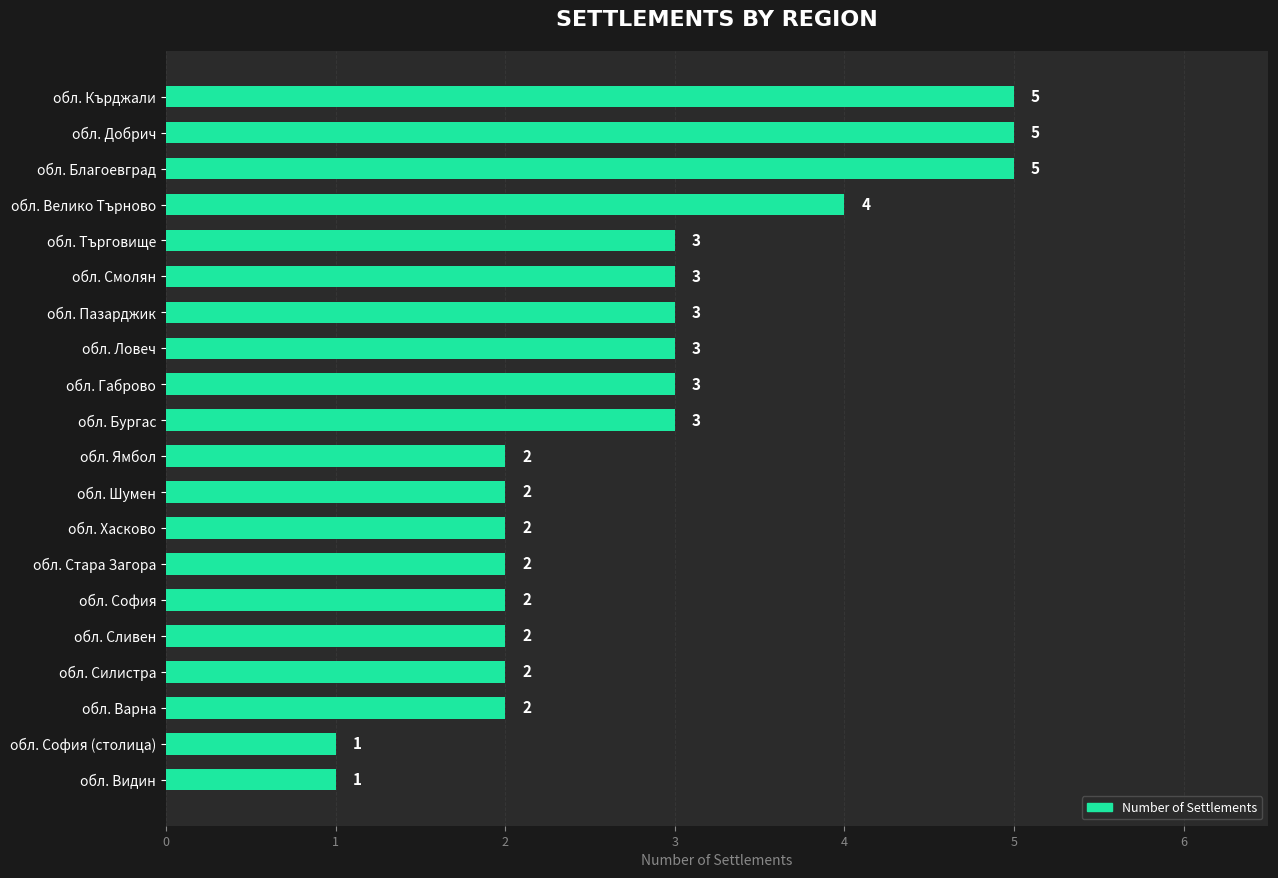

The chart shows a value of 2 at обл. Ямбол. True or false?

True